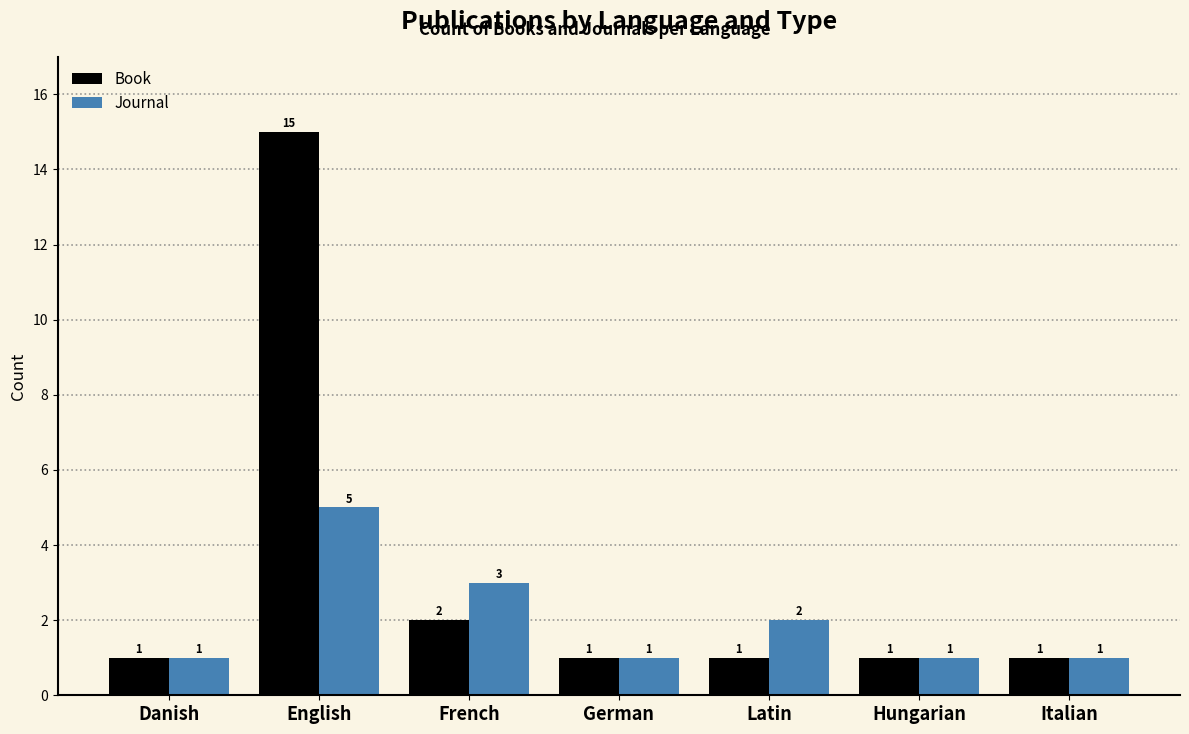

Is it true that Journal equals 1 at Hungarian?

True